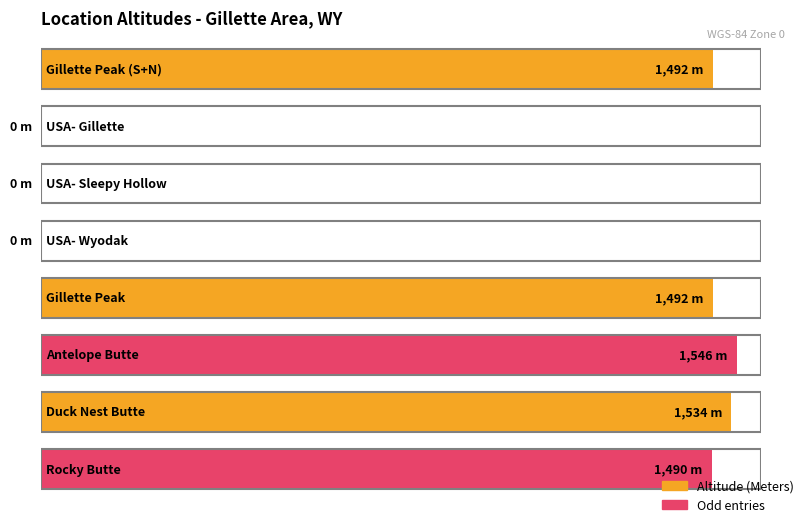

The value at Gillette Peak (S+N) is 1492. True or false?

True